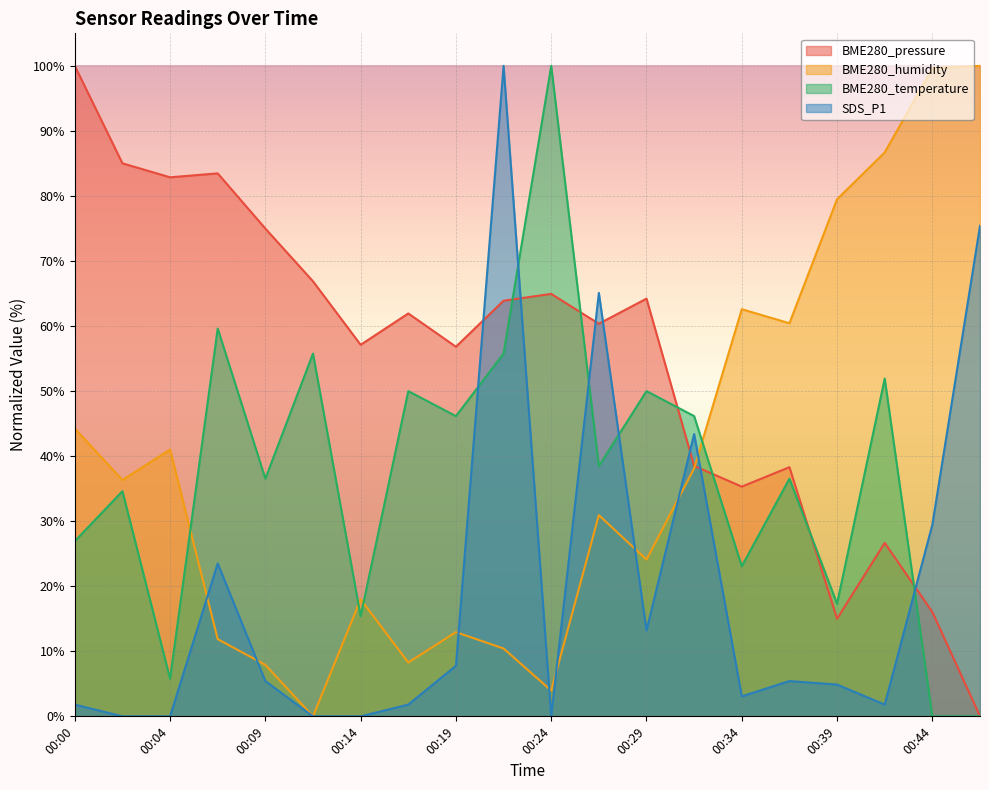

At which label does BME280_temperature reach its minimum?

00:44